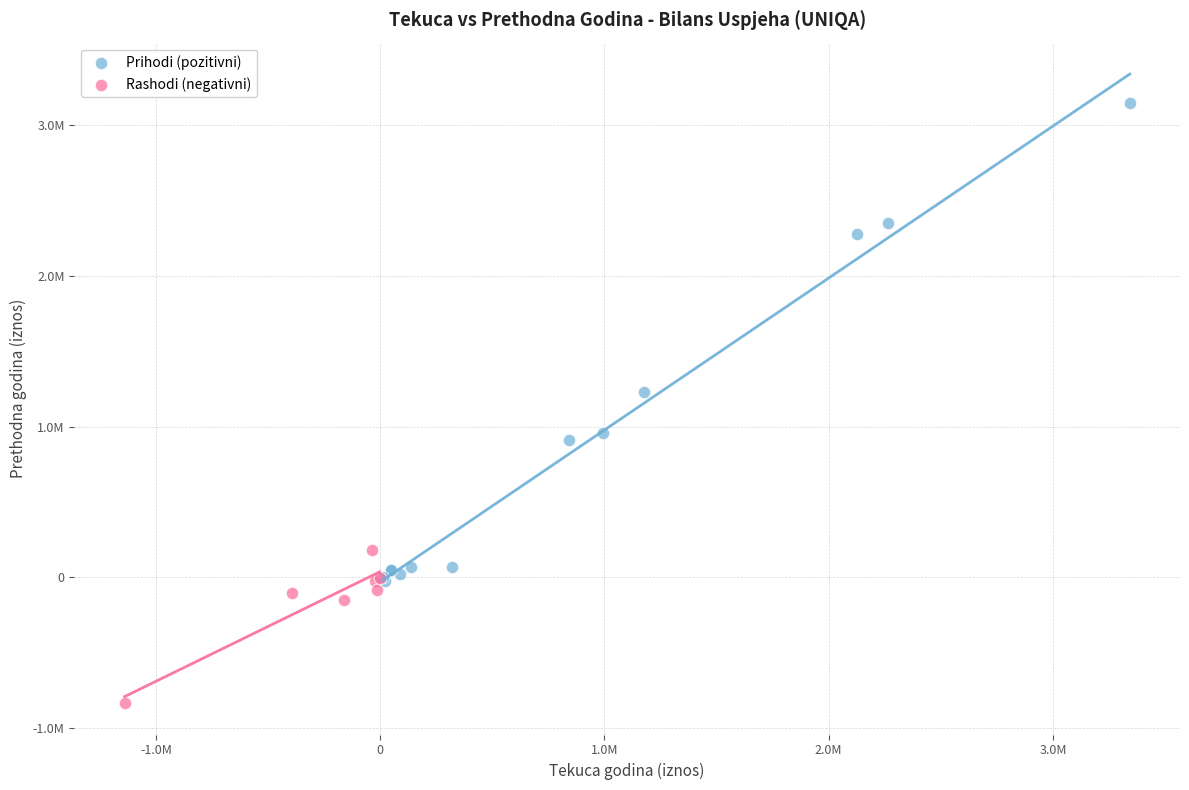

What are all the series names shown in the legend?

Prihodi (pozitivni), Rashodi (negativni)